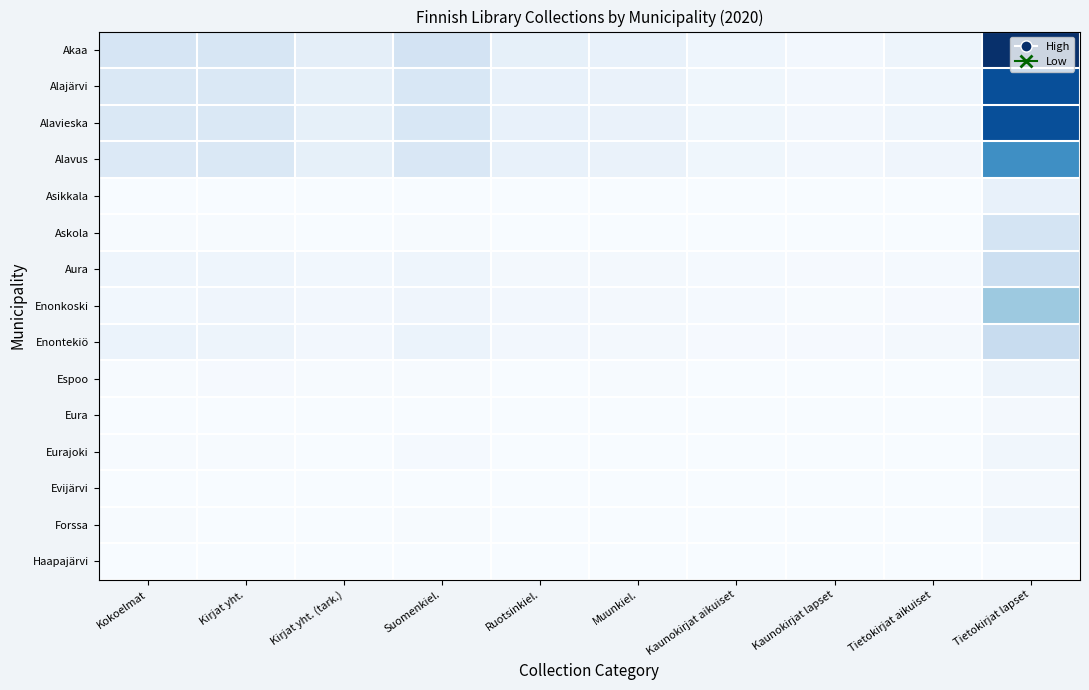

List the series in order of their peak value, lowest first.

Haapajärvi, Eura, Evijärvi, Eurajoki, Forssa, Espoo, Asikkala, Askola, Aura, Enontekiö, Enonkoski, Alavus, Alajärvi, Alavieska, Akaa